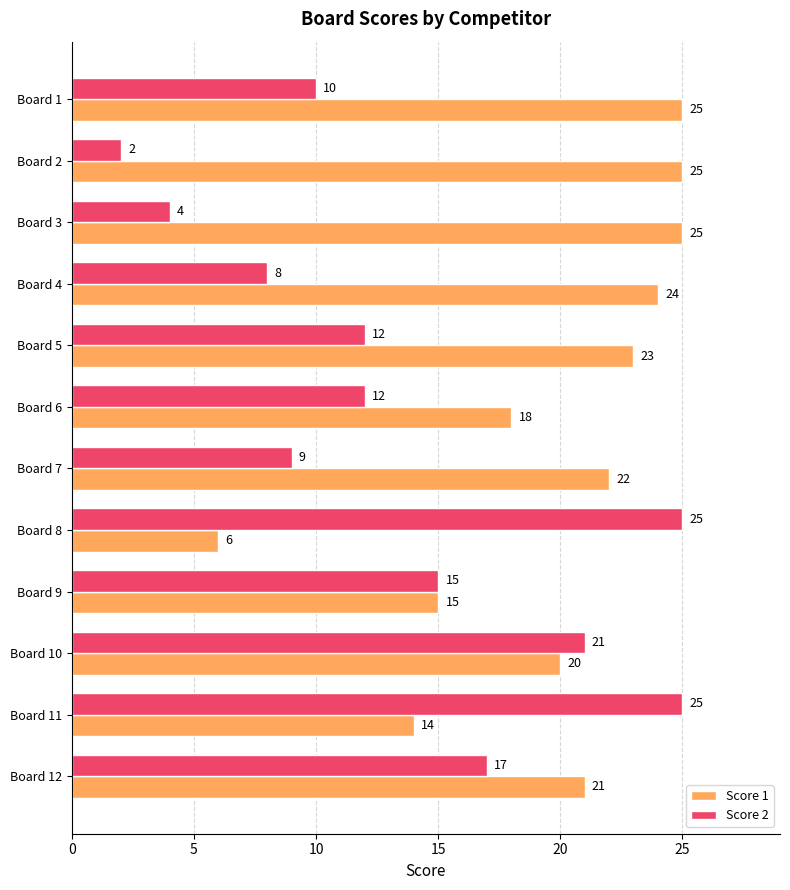

Which series has the largest total across all categories?

Score 1